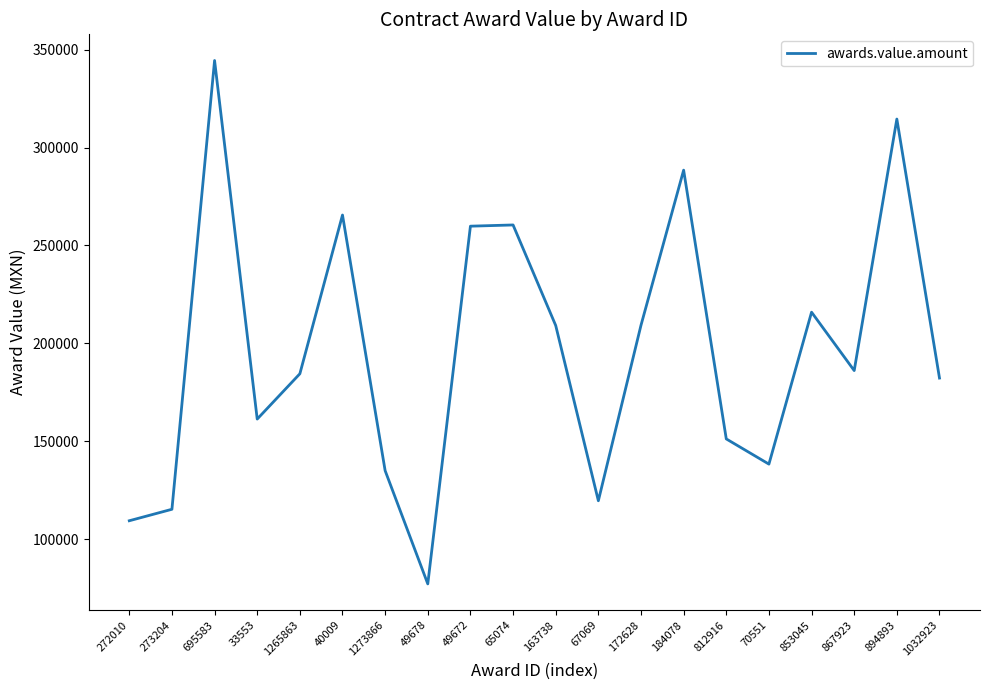

What is the smallest value displayed?

77173.3